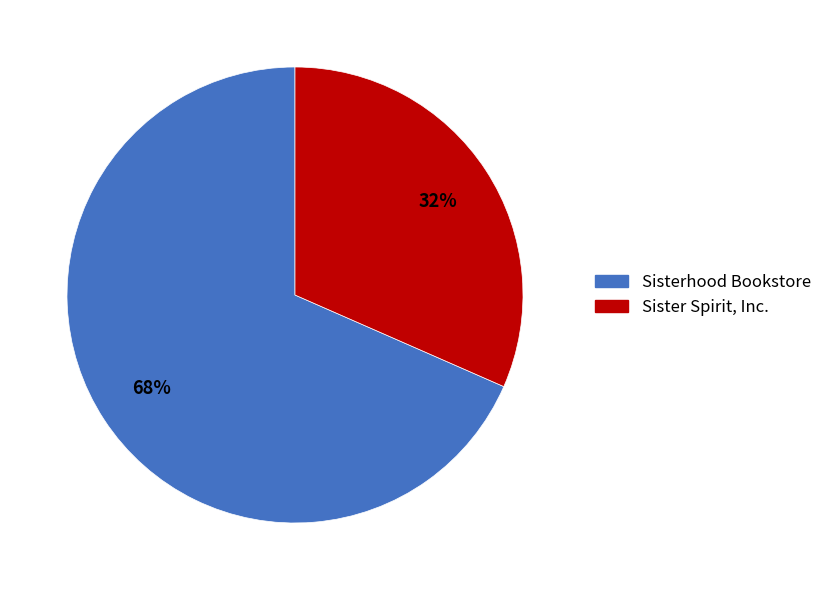

What is the ratio of the value at Sister Spirit, Inc. to the value at Sisterhood Bookstore?

0.5